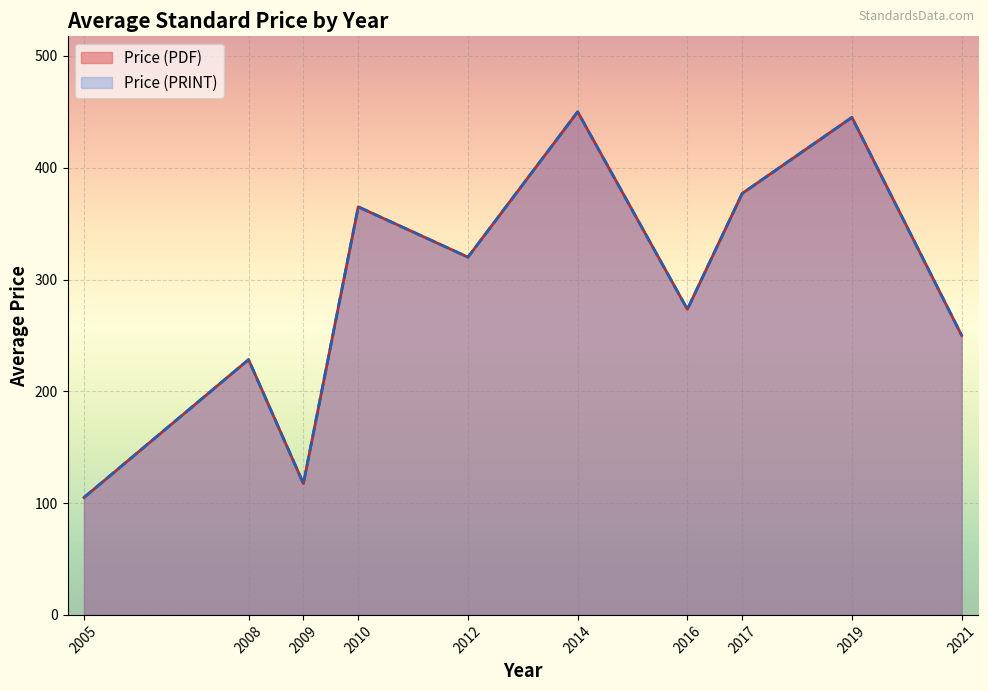

True or false: Price (PDF) and Price (PRINT) cross at least once.

False